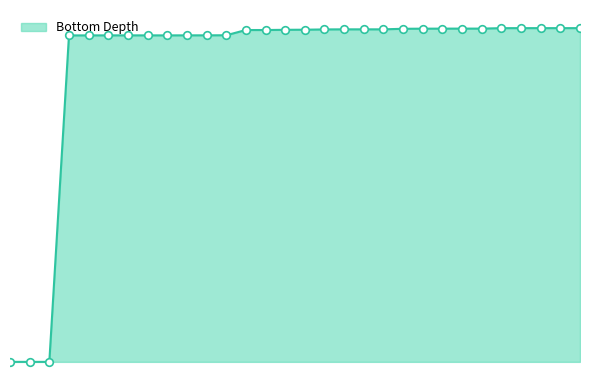

Does the chart have visible grid lines?

No